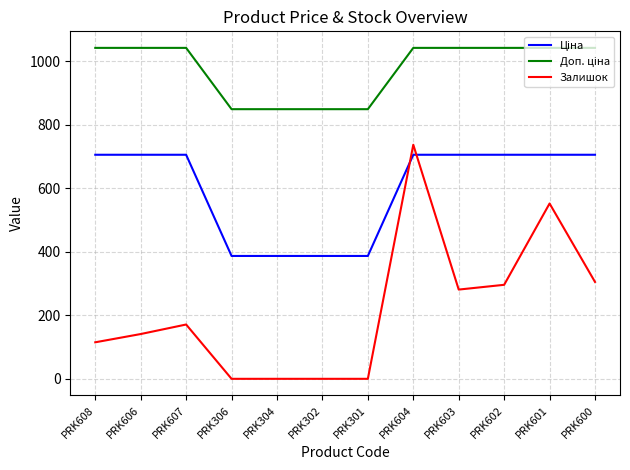

Which series has the largest range (max minus min)?

Залишок